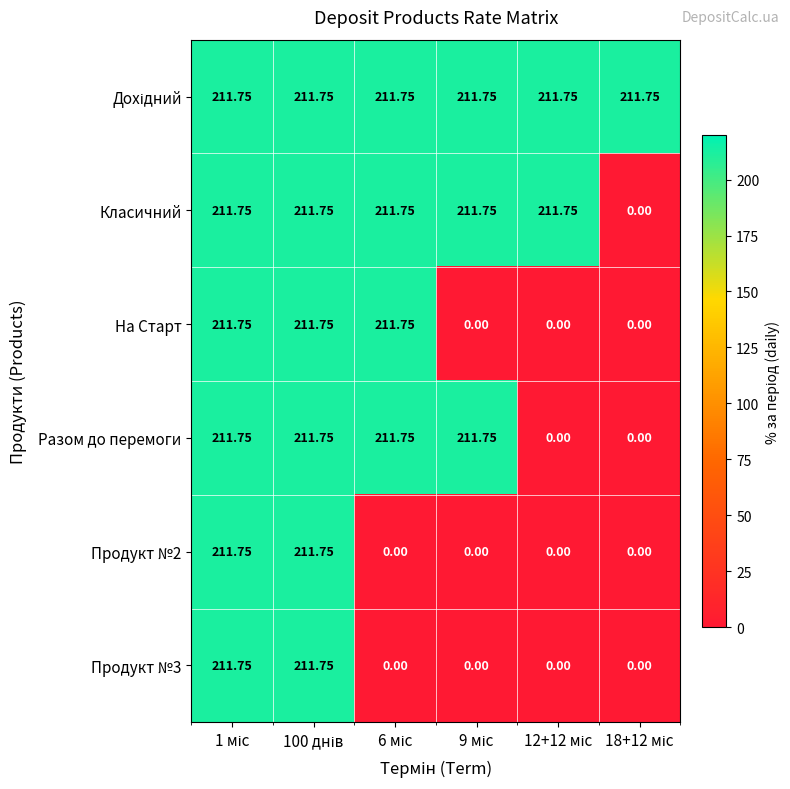

At 12+12 міс, list the series in order from smallest to largest.

На Старт, Разом до перемоги, Продукт №2, Продукт №3, Дохідний, Класичний